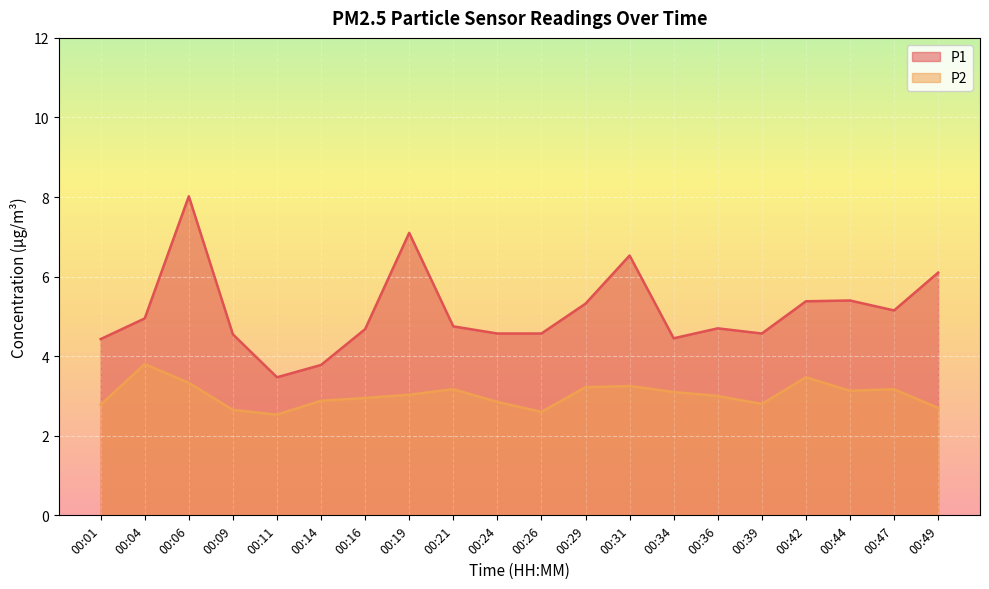

How many lines are shown in the chart?

2